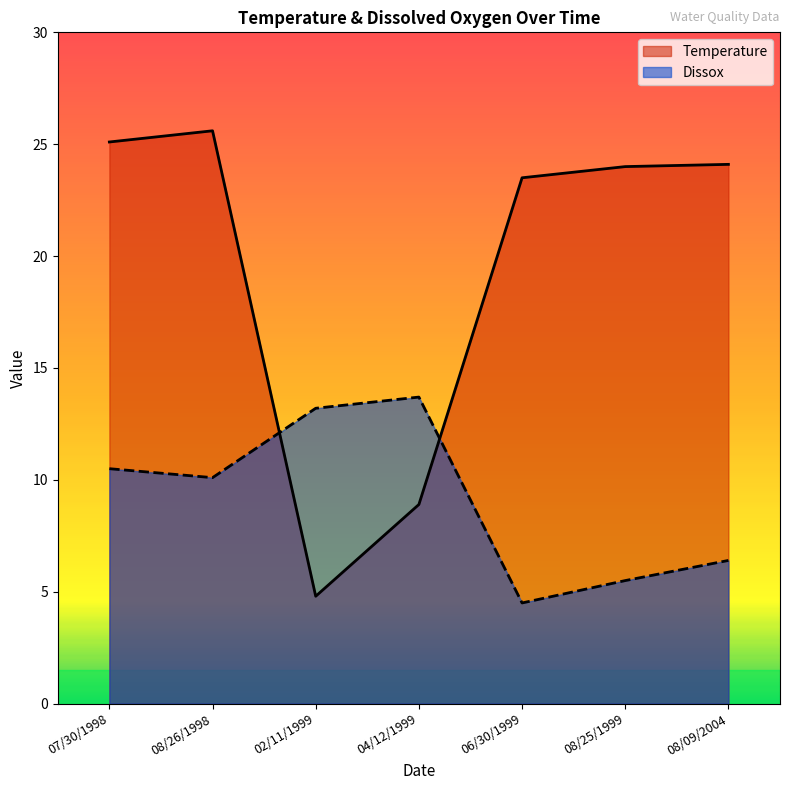

Which category has the highest value in the Temperature series?

08/26/1998